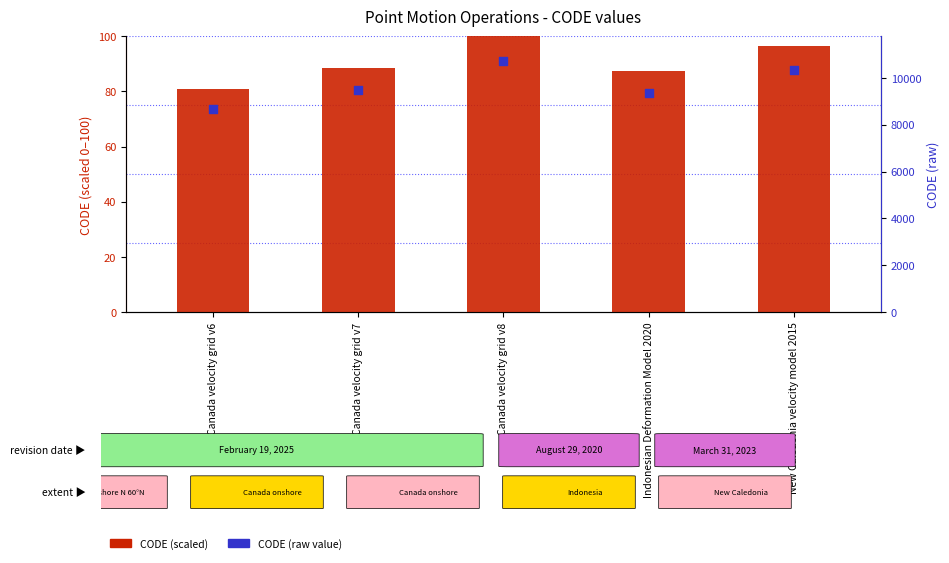

What are all the series names shown in the legend?

CODE (scaled), CODE (raw)